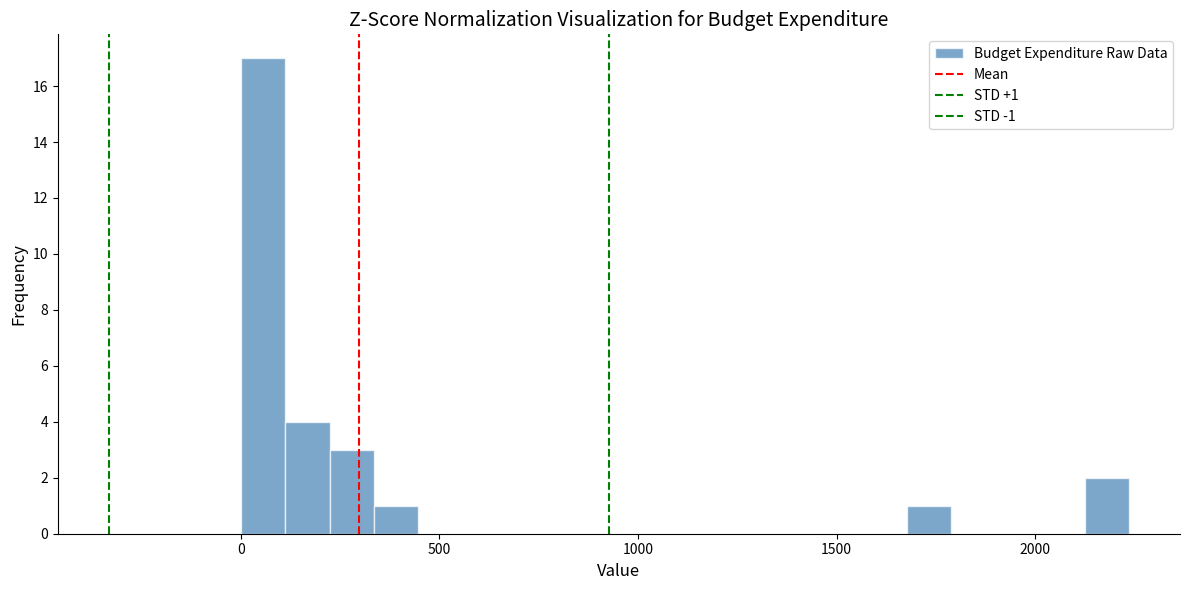

Read against the x-axis, roughly where is the centre of the tallest bar?

50